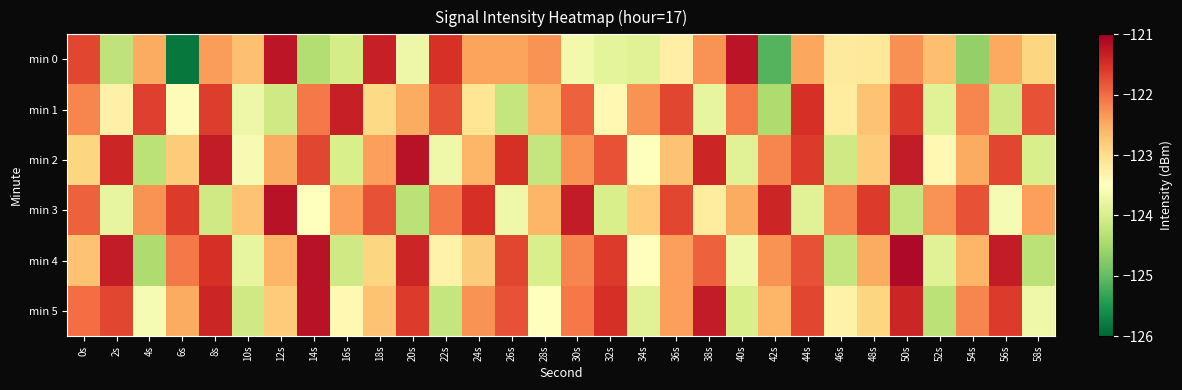

At how many categories does at least one series exceed -123?

30